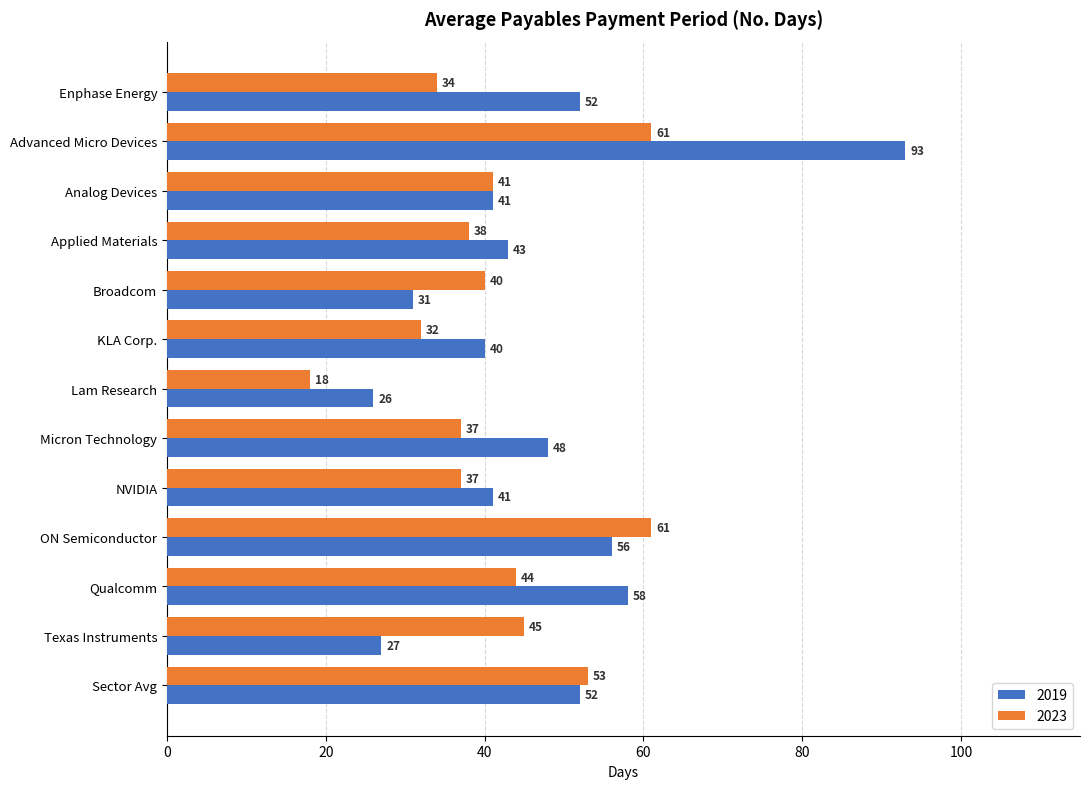

Which series has the largest total across all categories?

2019